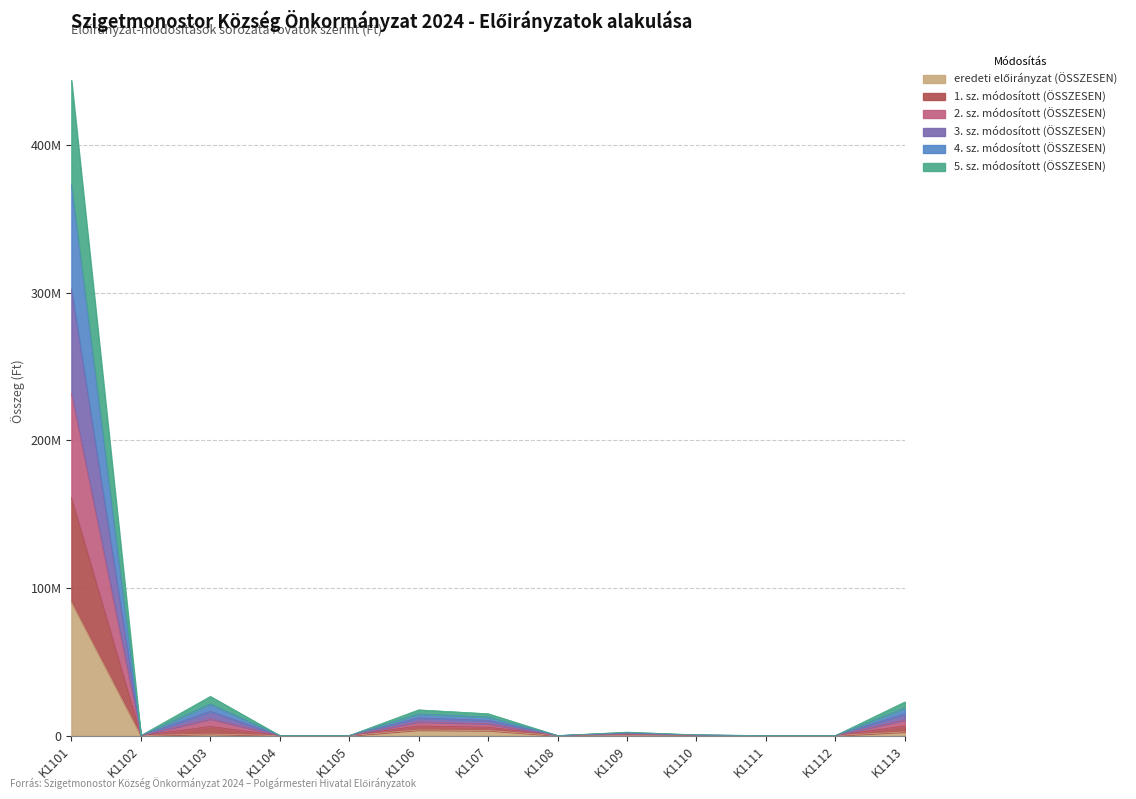

Is the value of 4. sz. módosított (ÖSSZESEN) at K1110 greater than the value of 5. sz. módosított (ÖSSZESEN) at K1104?

Yes